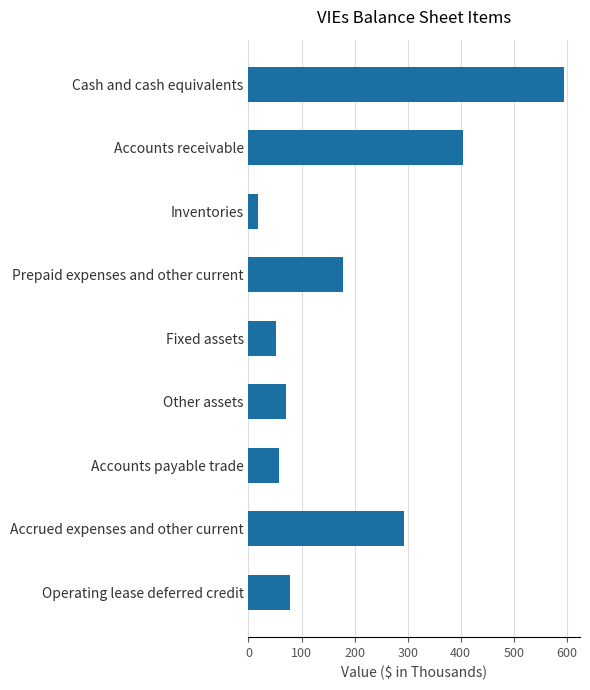

Reading top to bottom, list all the values displayed in this chart.

595	405	17	178	52	71	57	294	78